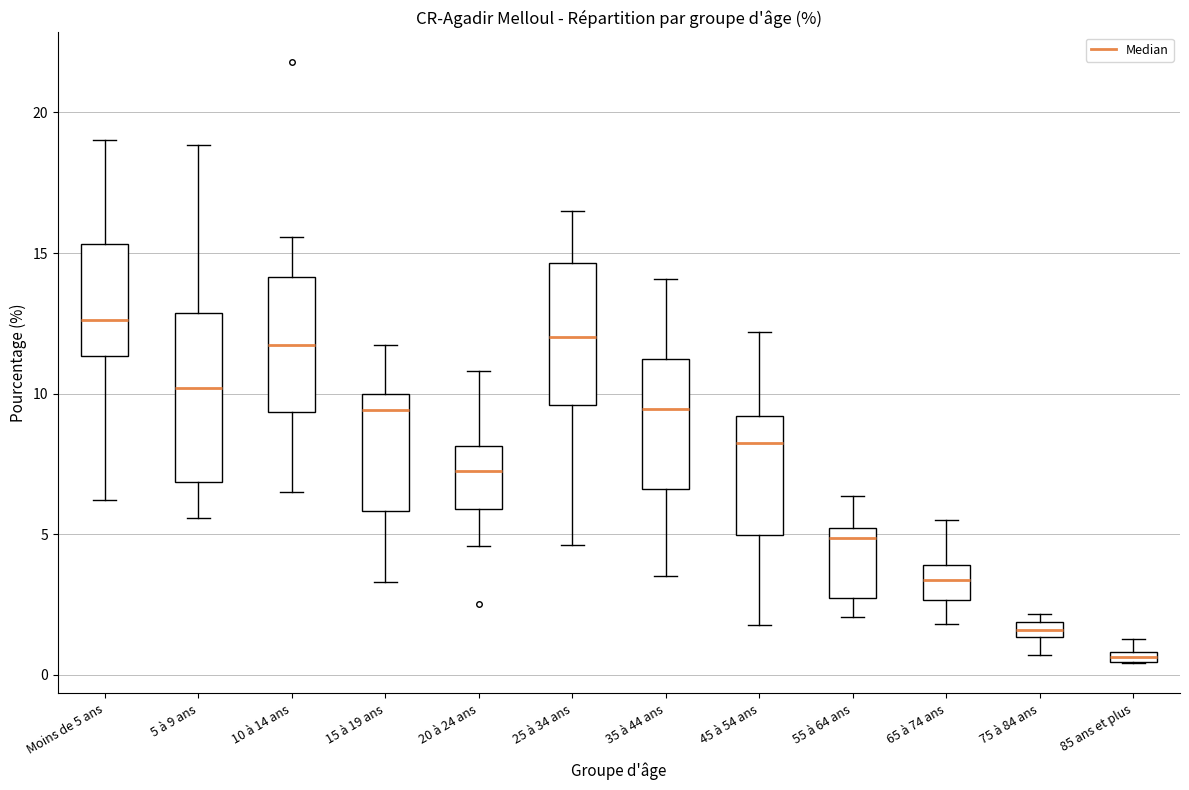

Which box has the highest median line?

Moins de 5 ans